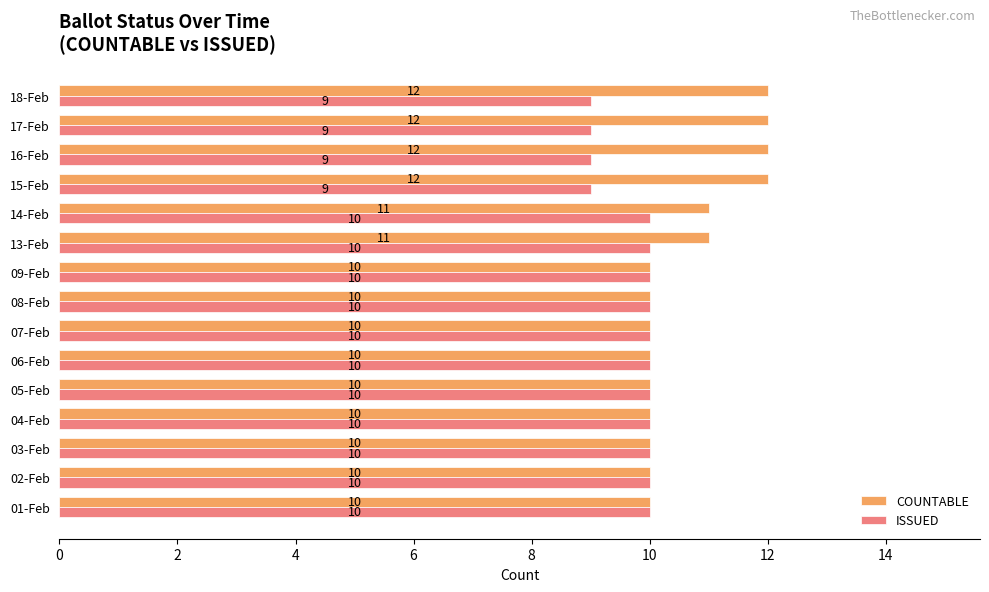

What is the sum of the COUNTABLE values at 04-Feb and 16-Feb?

22